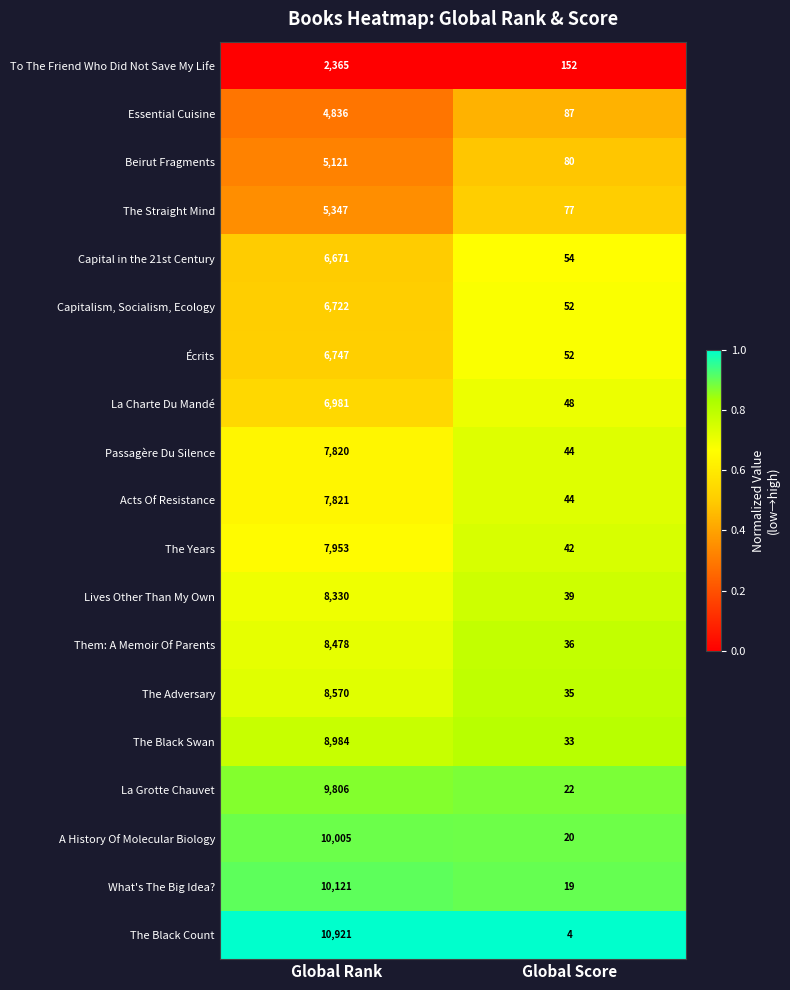

At which category does the chart reach its minimum across all series?

Global Score